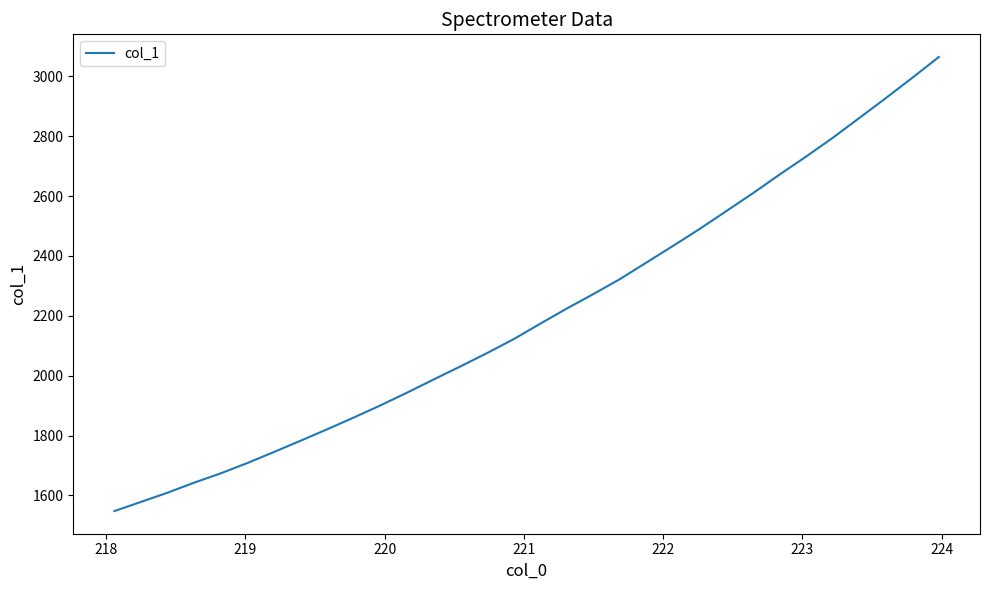

What is the smallest value displayed?

1548.1